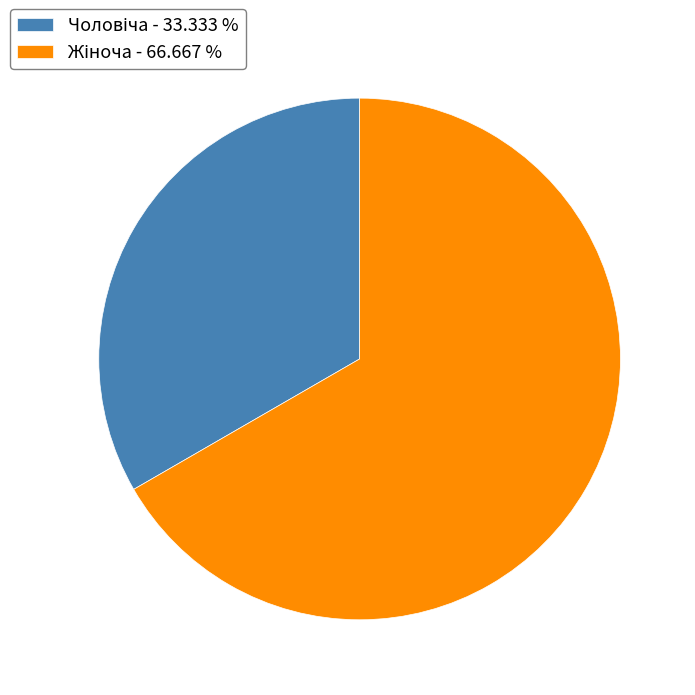

Is there a majority slice in this chart?

Yes